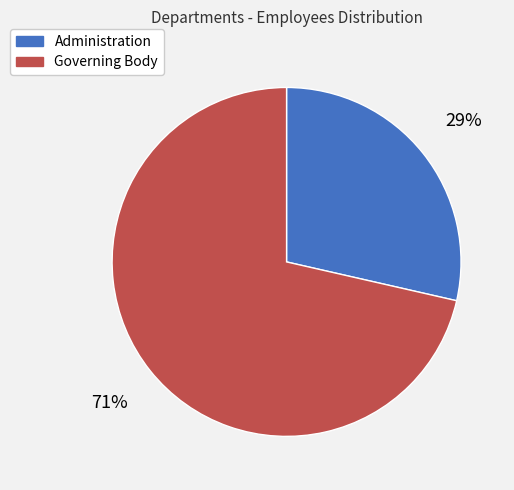

What percentage is the Administration slice, to the nearest percent?

29%